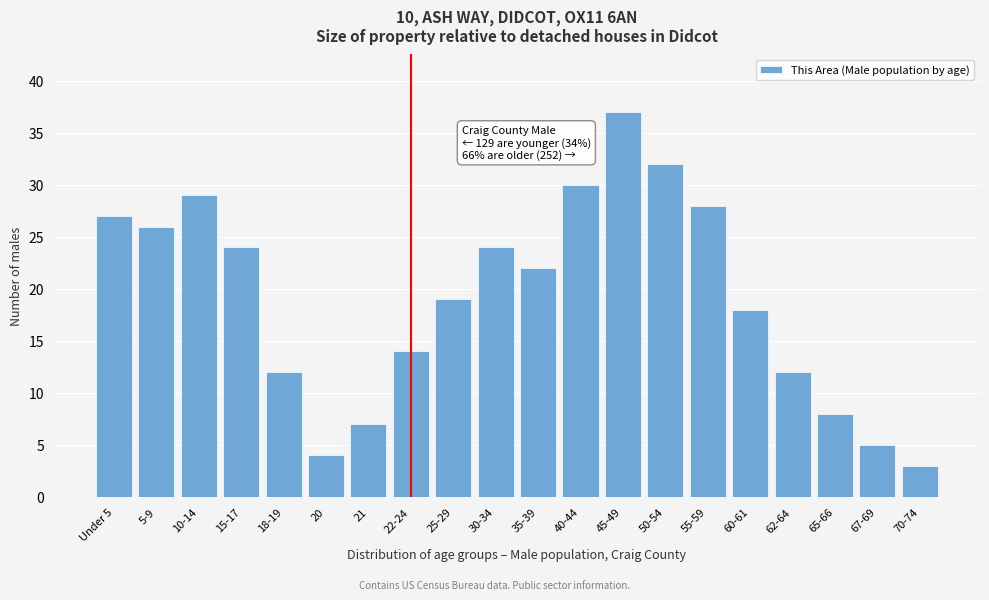

Reading left to right, what are all the values shown in this chart?

Under 5=27	5-9=26	10-14=29	15-17=24	18-19=12	20=4	21=7	22-24=14	25-29=19	30-34=24	35-39=22	40-44=30	45-49=37	50-54=32	55-59=28	60-61=18	62-64=12	65-66=8	67-69=5	70-74=3